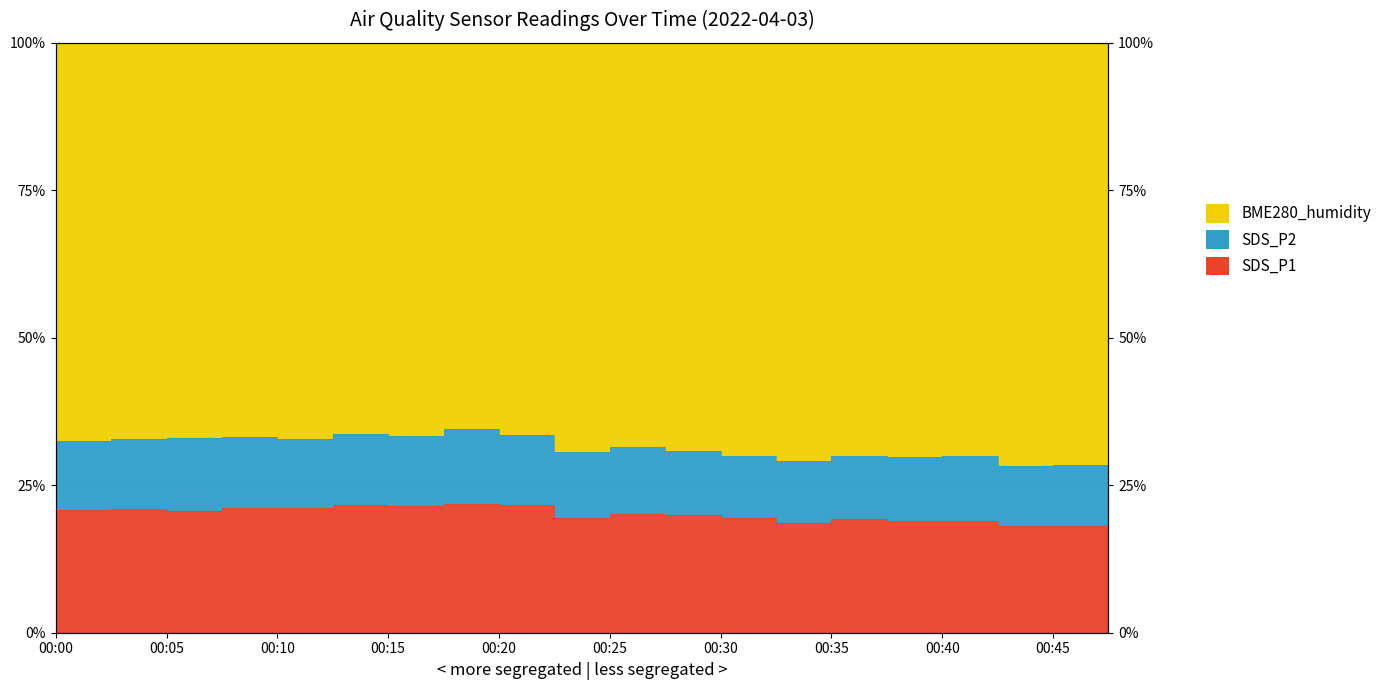

What is the value of the SDS_P1 point at the 3rd from the left?

20.7